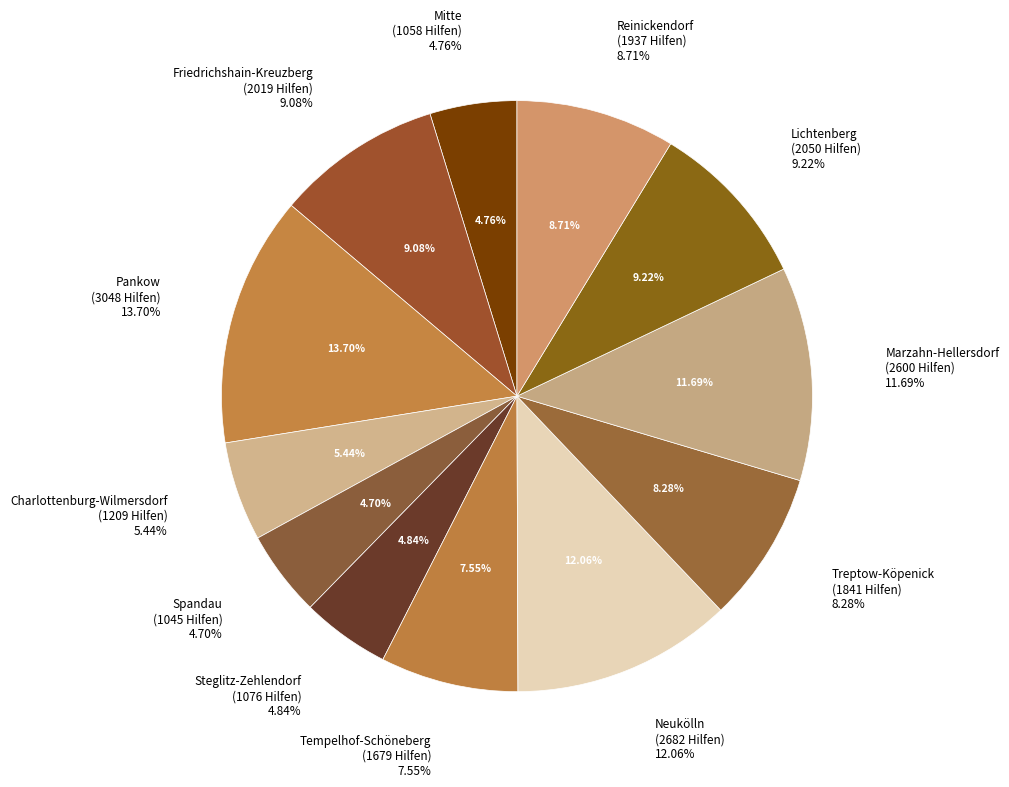

Which has a higher value, Mitte or Reinickendorf?

Reinickendorf